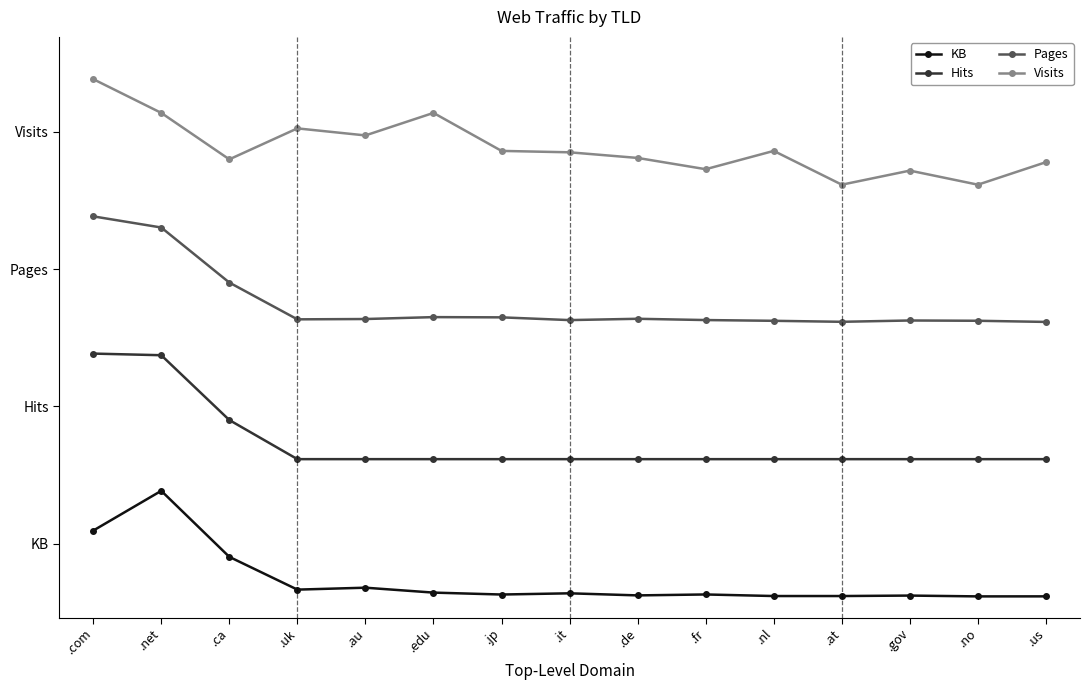

What are all the series names shown in the legend?

KB, Hits, Pages, Visits